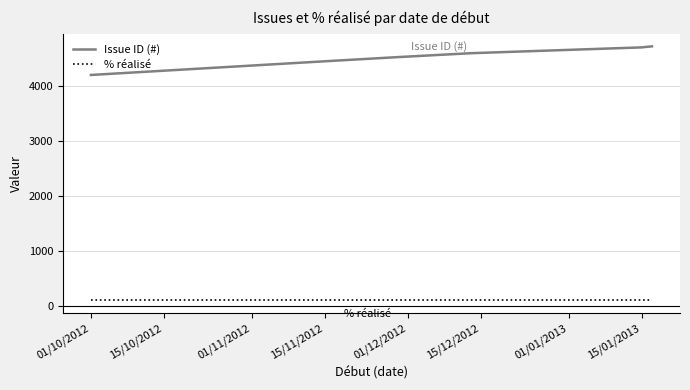

List the series in order of their peak value, highest first.

Issue ID (#), % réalisé